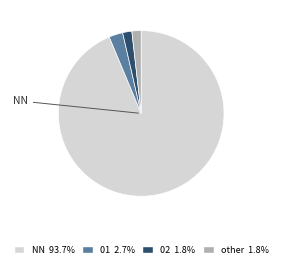

Is there any slice that represents more than half of the pie?

Yes